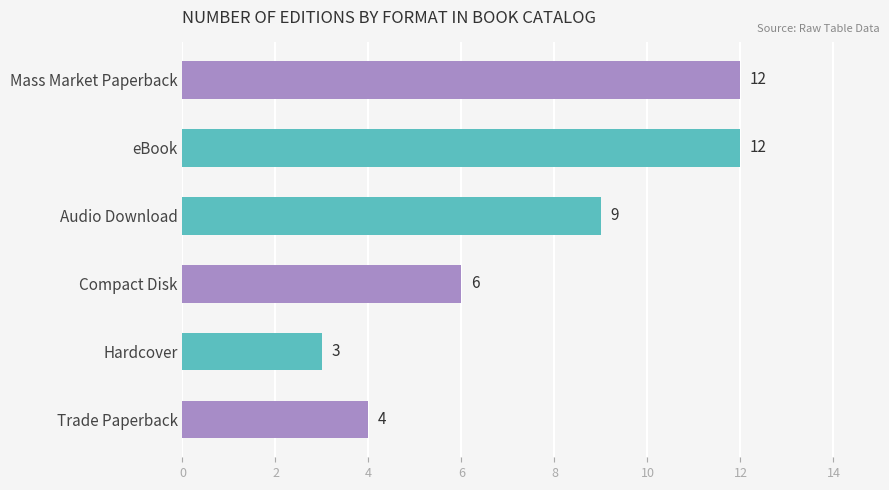

What is the average value?

8